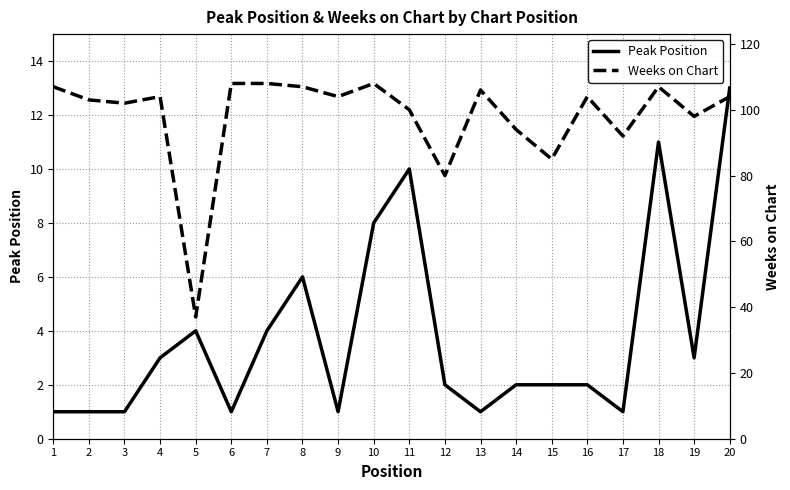

Between 18 and 20, which is larger?

20